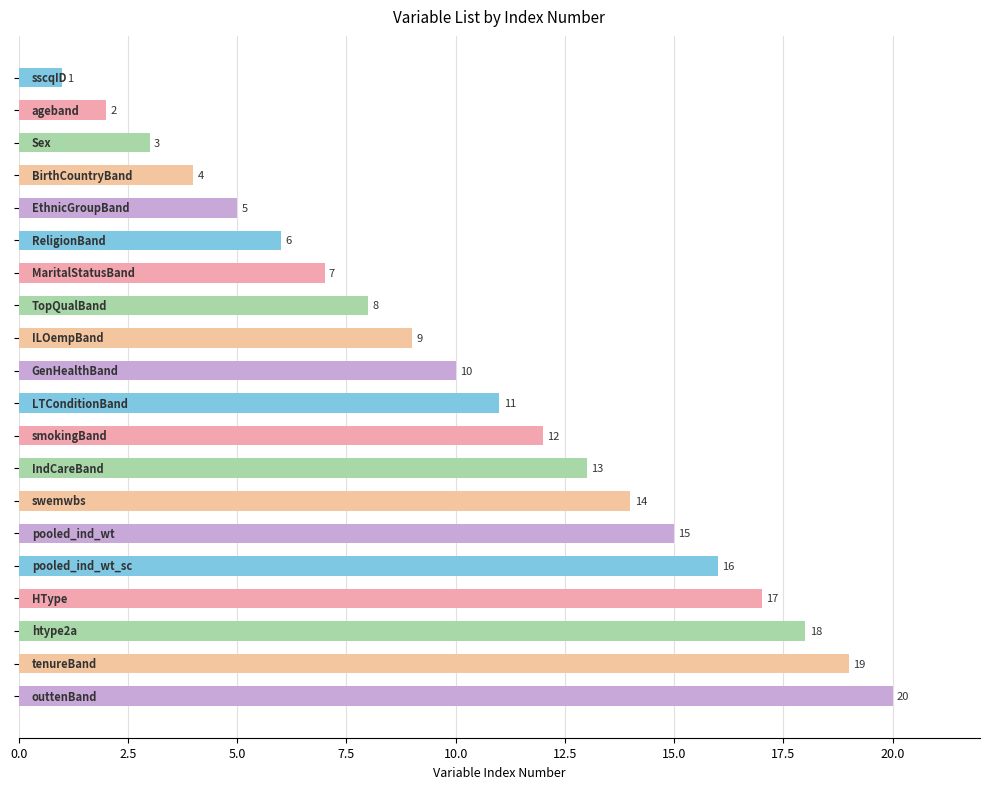

What is the maximum value shown in the chart?

20